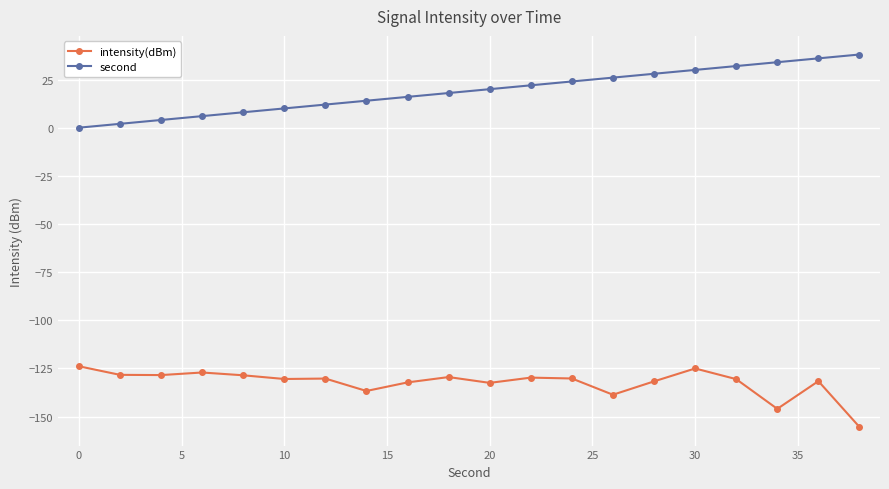

True or false: second and intensity(dBm) intersect in this chart.

False